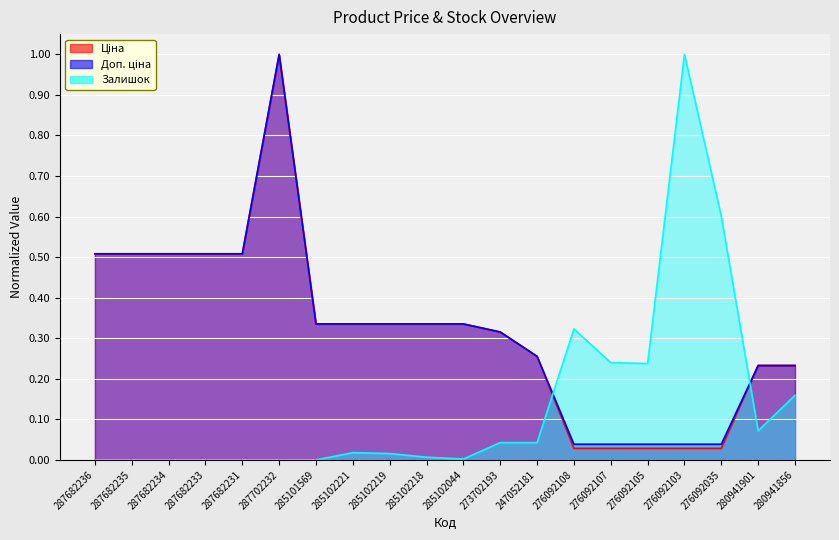

At which category is the sum across all series the highest?

287702232